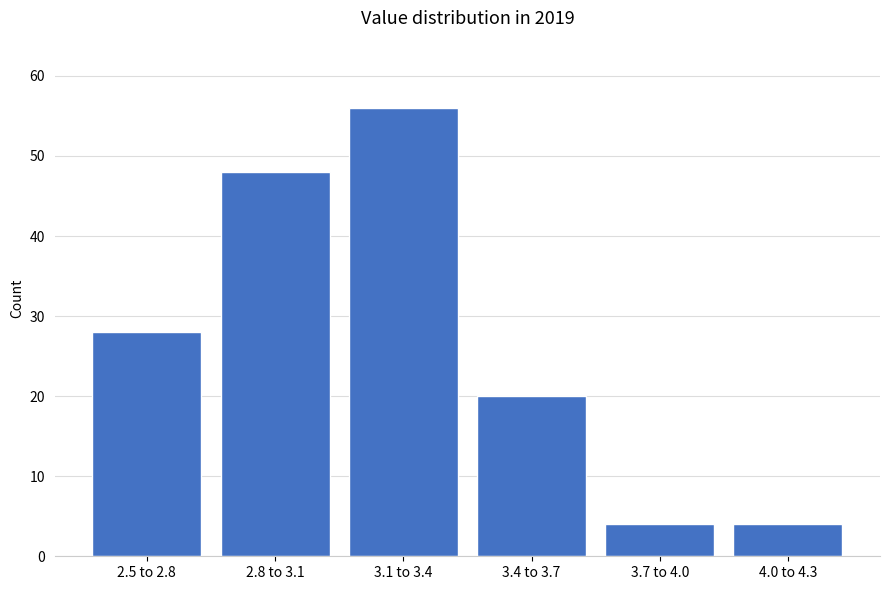

Reading right to left, extract all data points from this chart.

4.0 to 4.3=4	3.7 to 4.0=4	3.4 to 3.7=20	3.1 to 3.4=56	2.8 to 3.1=48	2.5 to 2.8=28